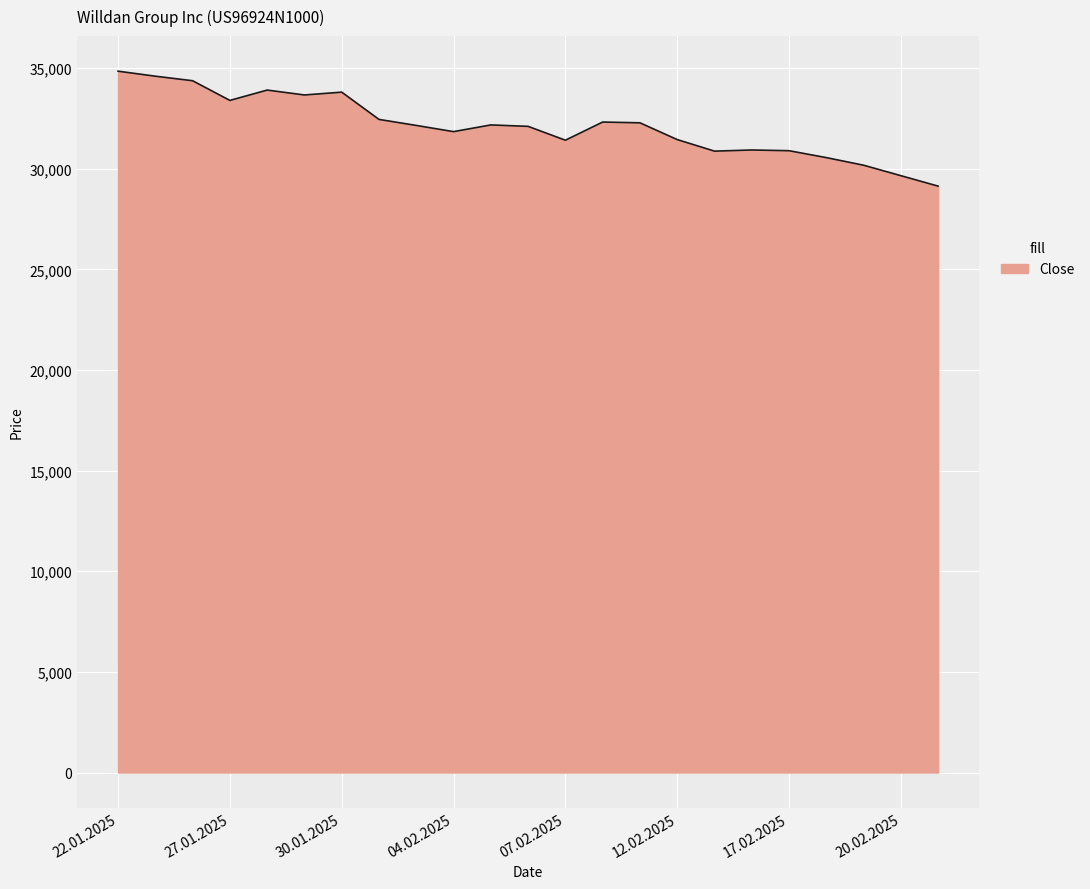

Does the chart have visible grid lines?

Yes